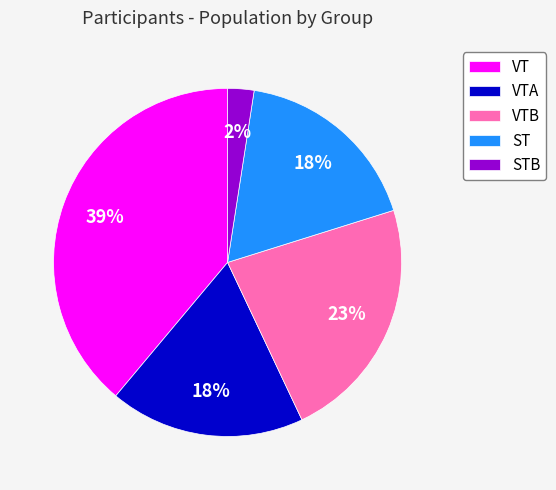

To the nearest percent, what is the difference between the VT and VTB slice percentages?

16%